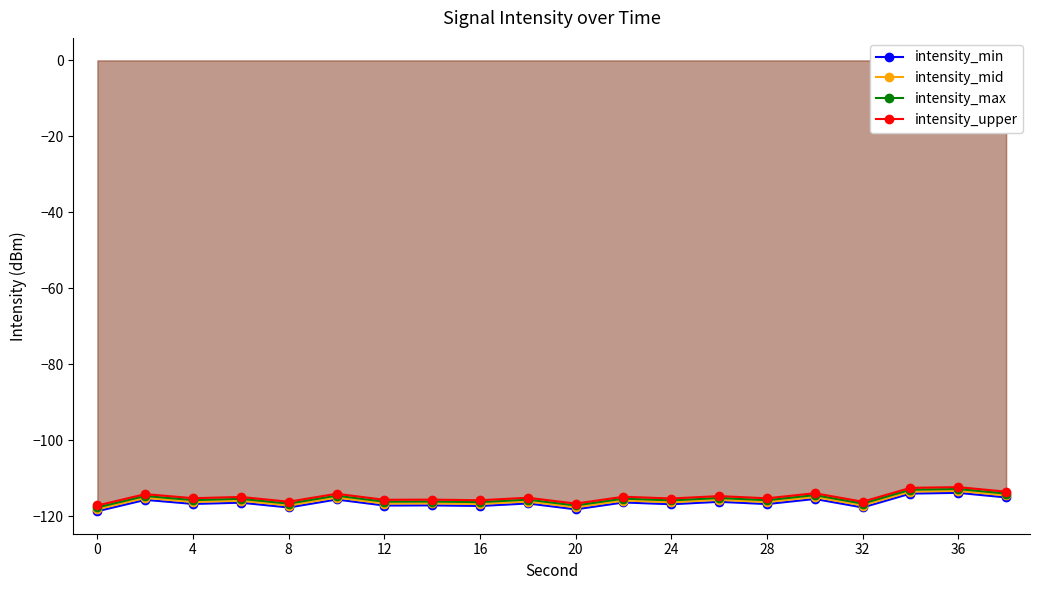

How many values in the intensity_min series exceed -116?

6